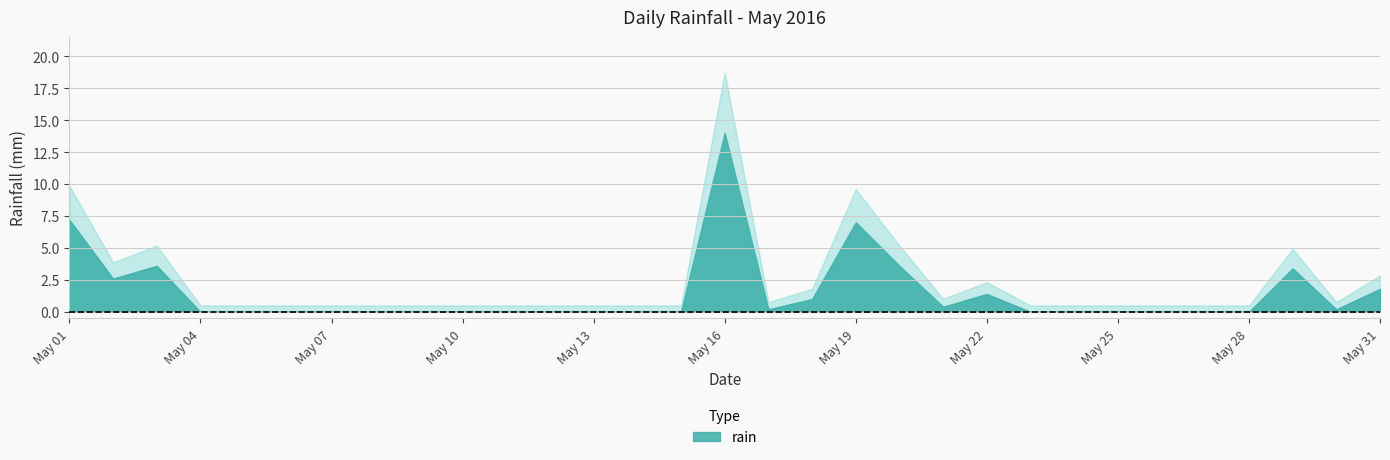

What is the value of the 1st point from the left?

7.2